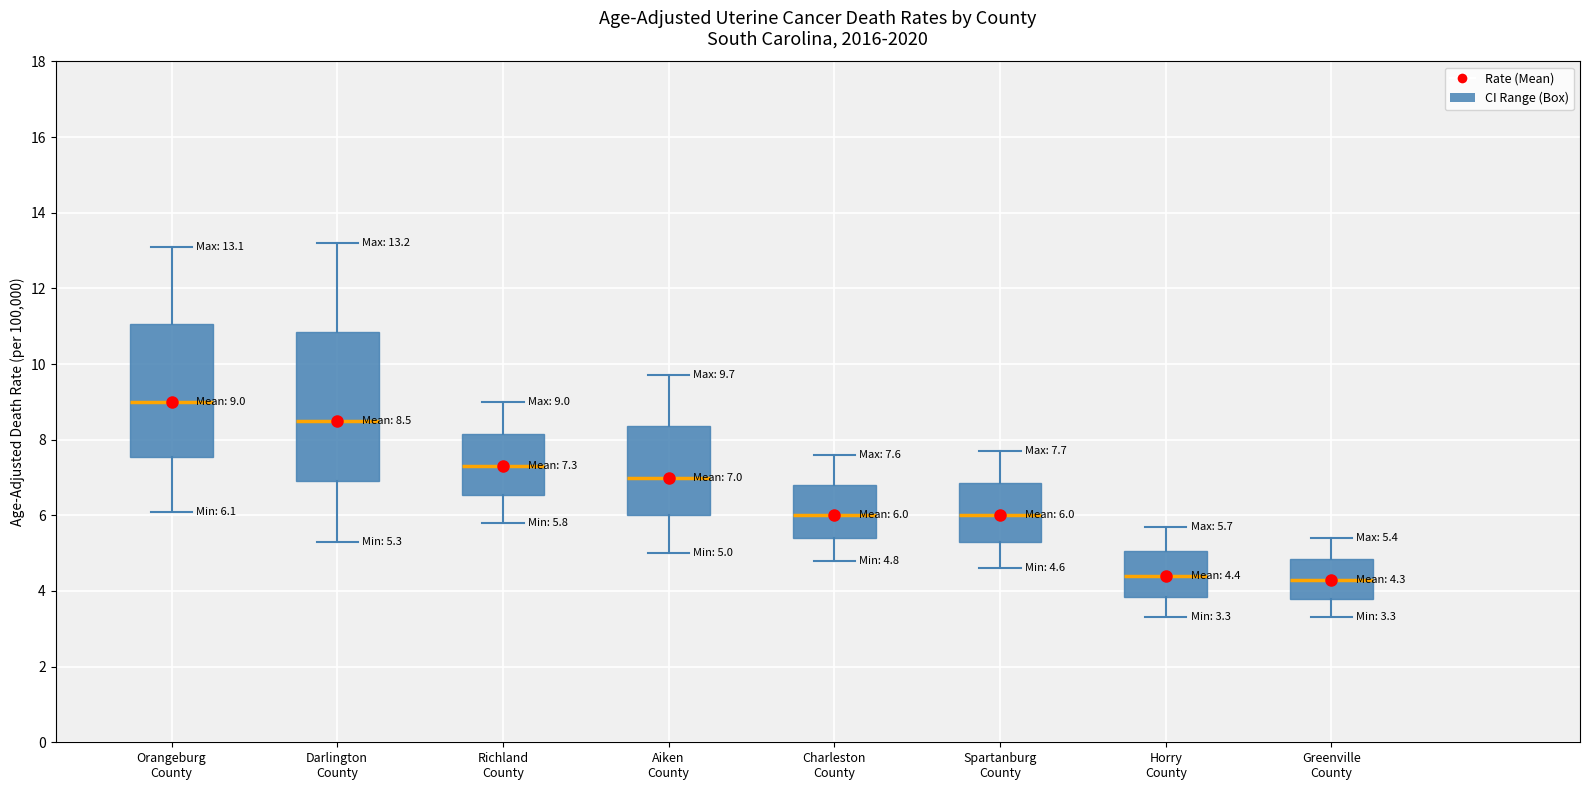

Comparing the boxes themselves (not the whiskers), which one is the tallest?

Darlington County